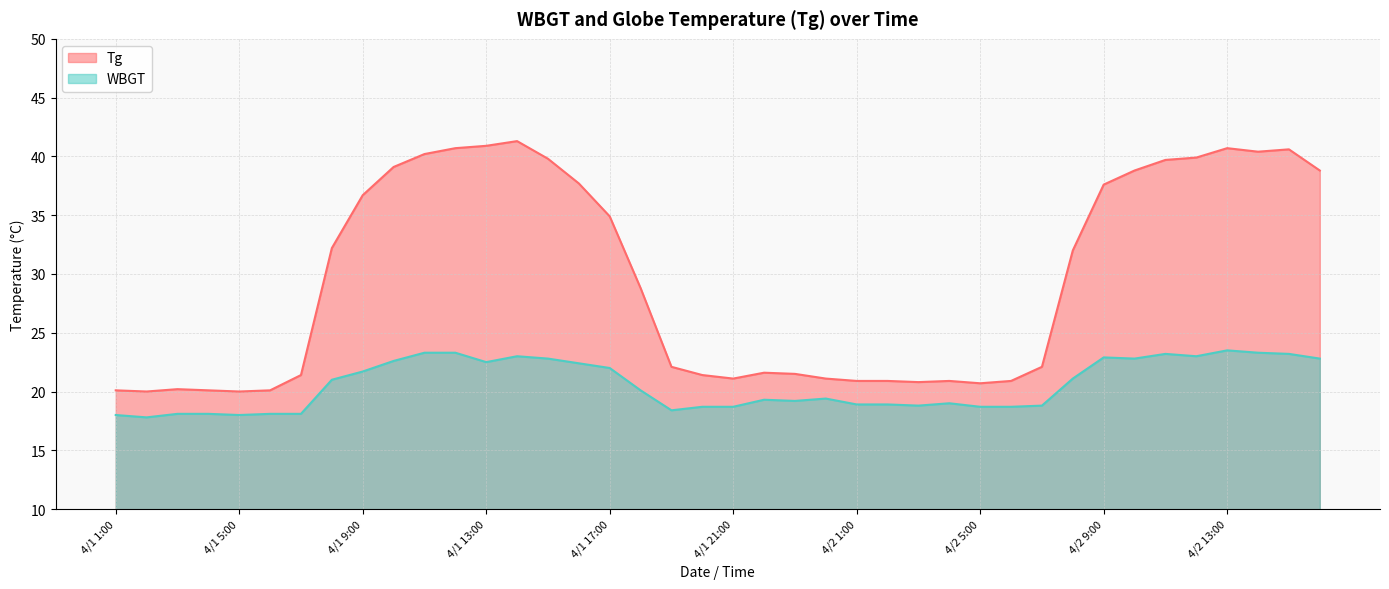

At which category does WBGT reach its first local peak?

4/1 14:00